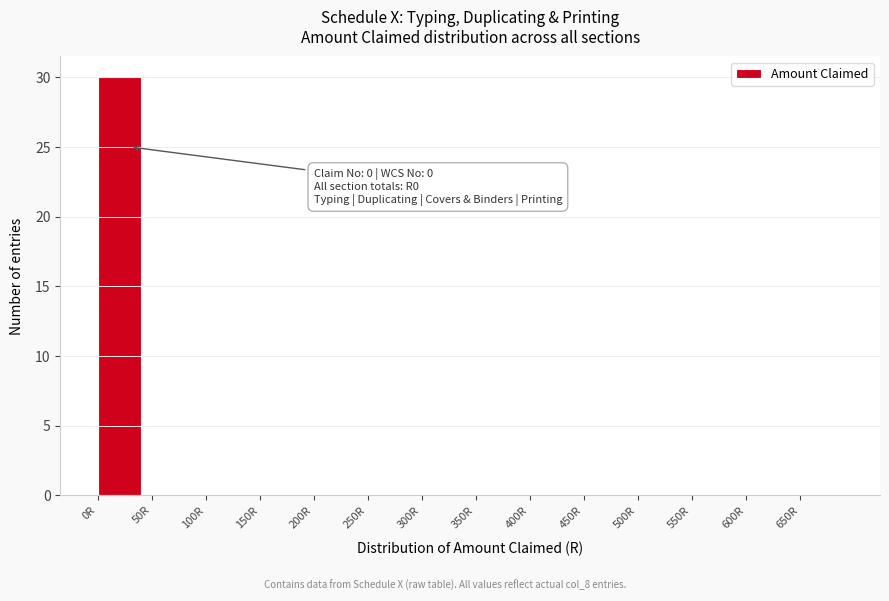

Reading left to right, list all the values displayed in this chart.

0R=30	50R=0	100R=0	150R=0	200R=0	250R=0	300R=0	350R=0	400R=0	450R=0	500R=0	550R=0	600R=0	650R=0